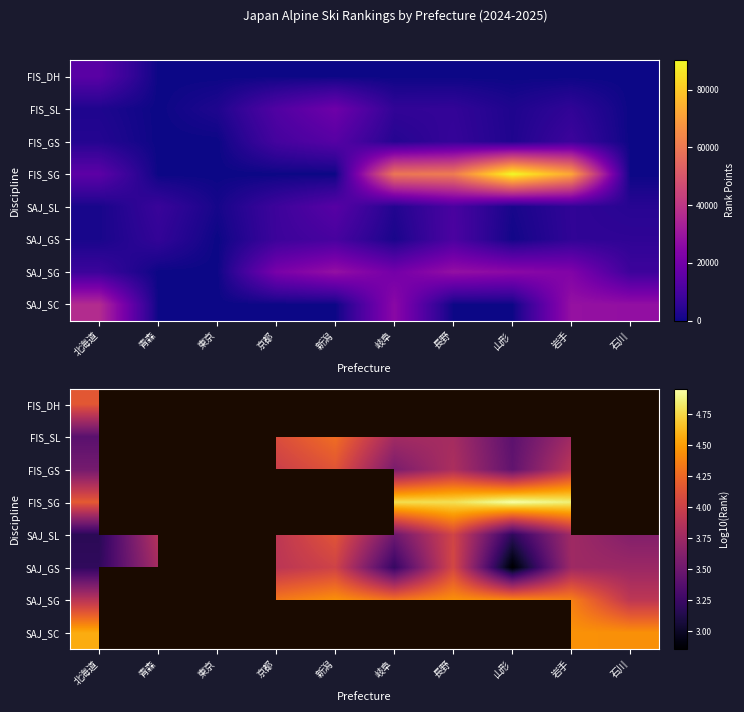

At which label is SAJ_GS closest to 3?

山形